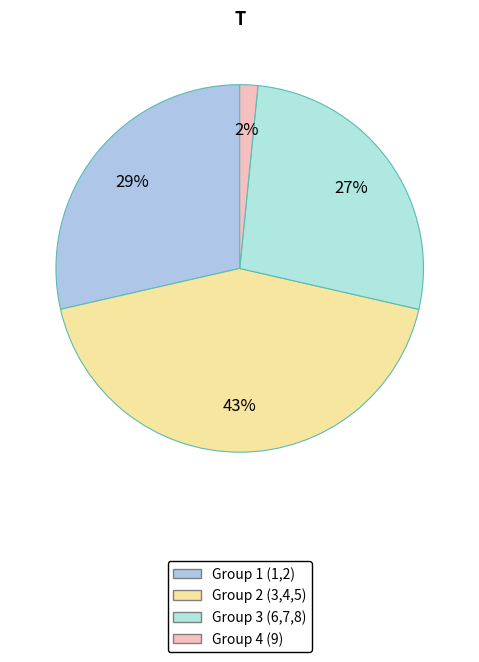

How many slices are in this pie chart?

4